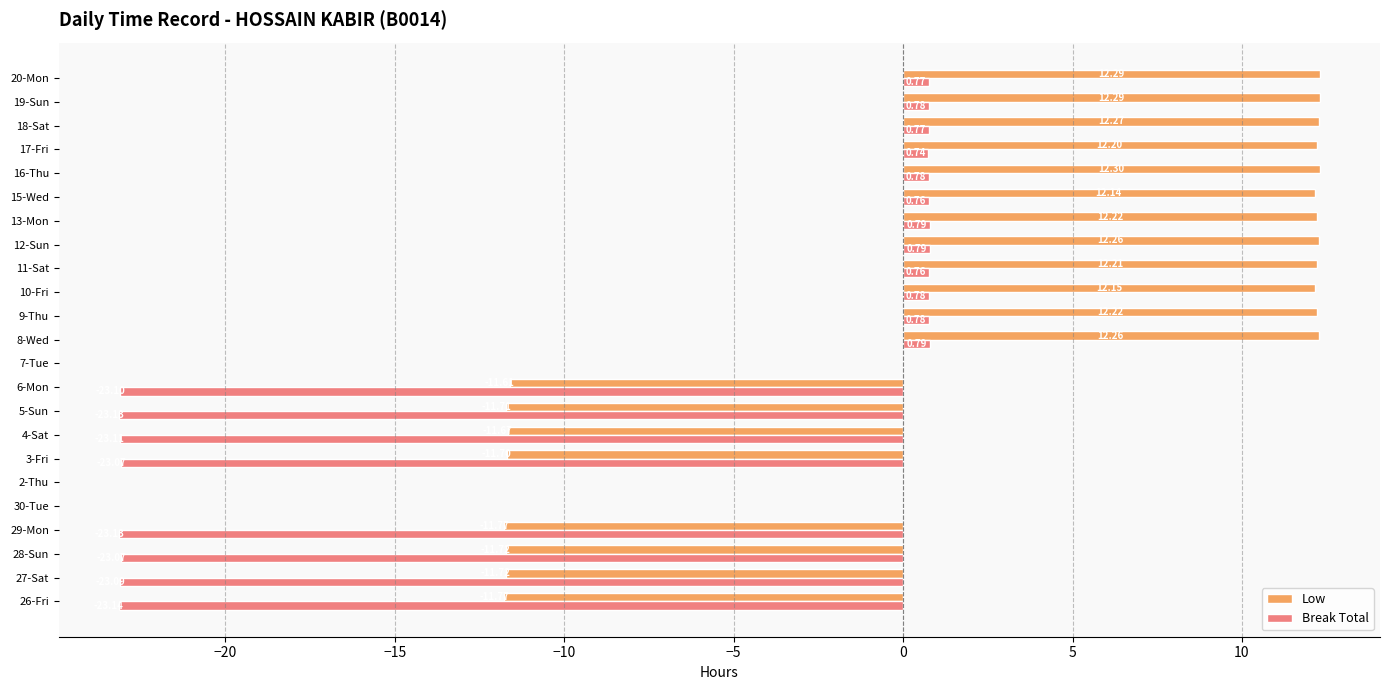

Between 28-Sun and 7-Tue, which series saw the biggest shift?

Break Total